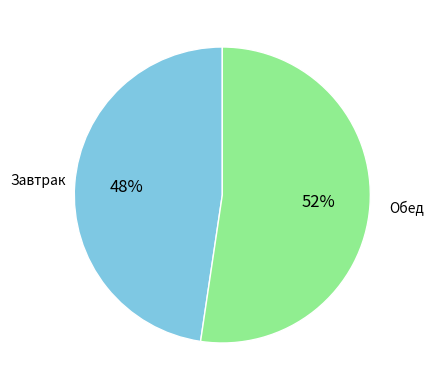

To the nearest percent, what percentage of the pie is Завтрак?

48%